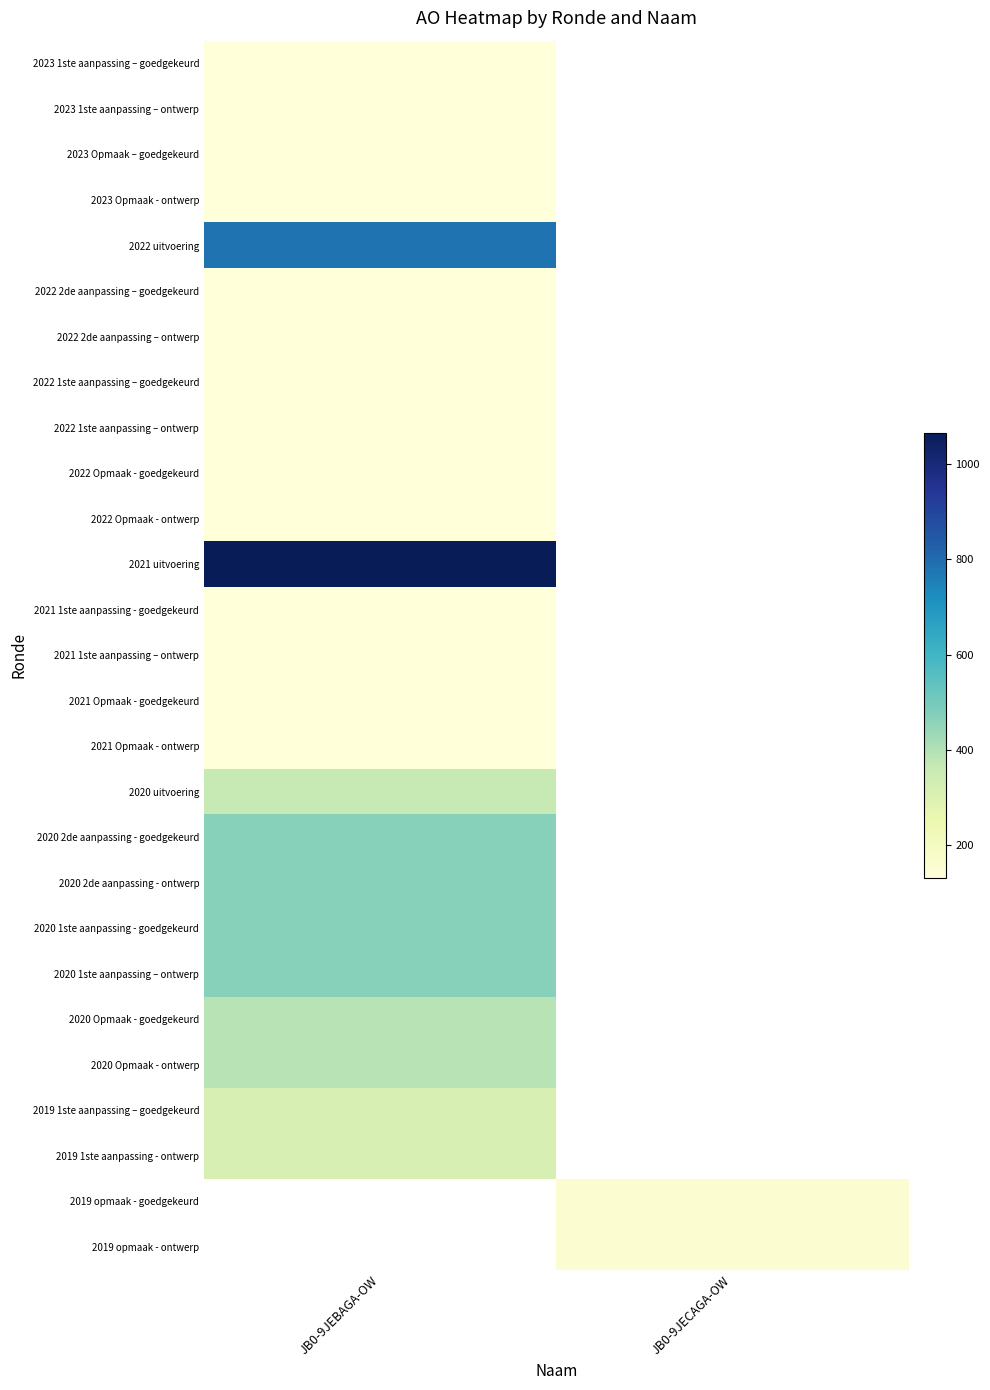

At JB0-9JEBAGA-OW, list the series in order from largest to smallest.

2021 uitvoering, 2022 uitvoering, 2020 2de aanpassing - goedgekeurd, 2020 2de aanpassing - ontwerp, 2020 1ste aanpassing - goedgekeurd, 2020 1ste aanpassing – ontwerp, 2020 Opmaak - goedgekeurd, 2020 Opmaak - ontwerp, 2019 1ste aanpassing – goedgekeurd, 2019 1ste aanpassing - ontwerp, 2023 1ste aanpassing – goedgekeurd, 2023 1ste aanpassing – ontwerp, 2023 Opmaak – goedgekeurd, 2023 Opmaak - ontwerp, 2022 2de aanpassing – goedgekeurd, 2022 2de aanpassing – ontwerp, 2022 1ste aanpassing – goedgekeurd, 2022 1ste aanpassing – ontwerp, 2022 Opmaak - goedgekeurd, 2019 opmaak - goedgekeurd, 2019 opmaak - ontwerp, 2020 uitvoering, 2022 Opmaak - ontwerp, 2021 1ste aanpassing - goedgekeurd, 2021 1ste aanpassing – ontwerp, 2021 Opmaak - goedgekeurd, 2021 Opmaak - ontwerp